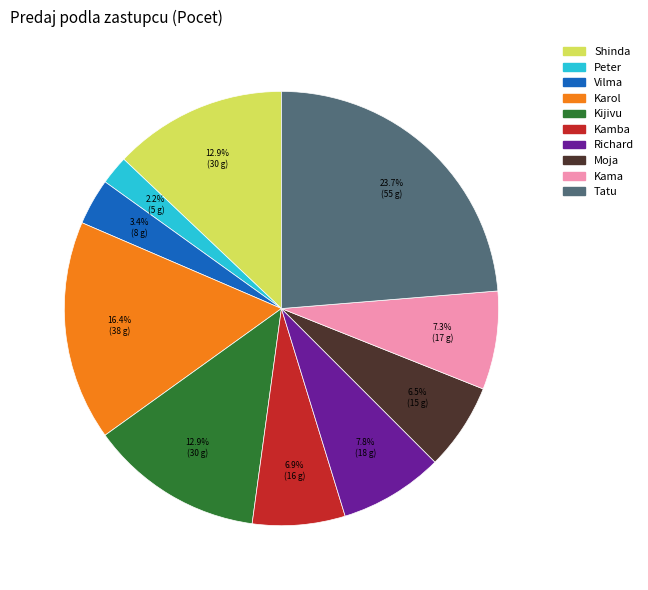

Which has a higher value, Moja or Kama?

Kama